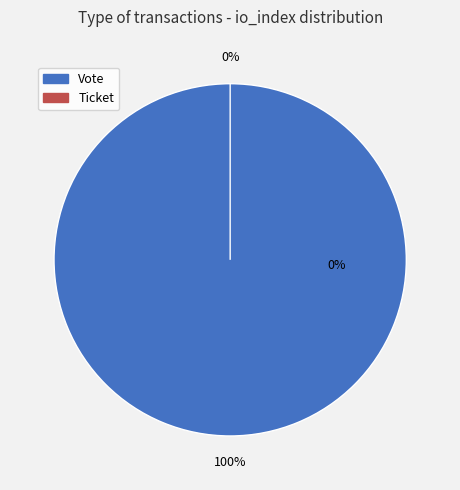

Does Ticket represent more than half of the total?

No